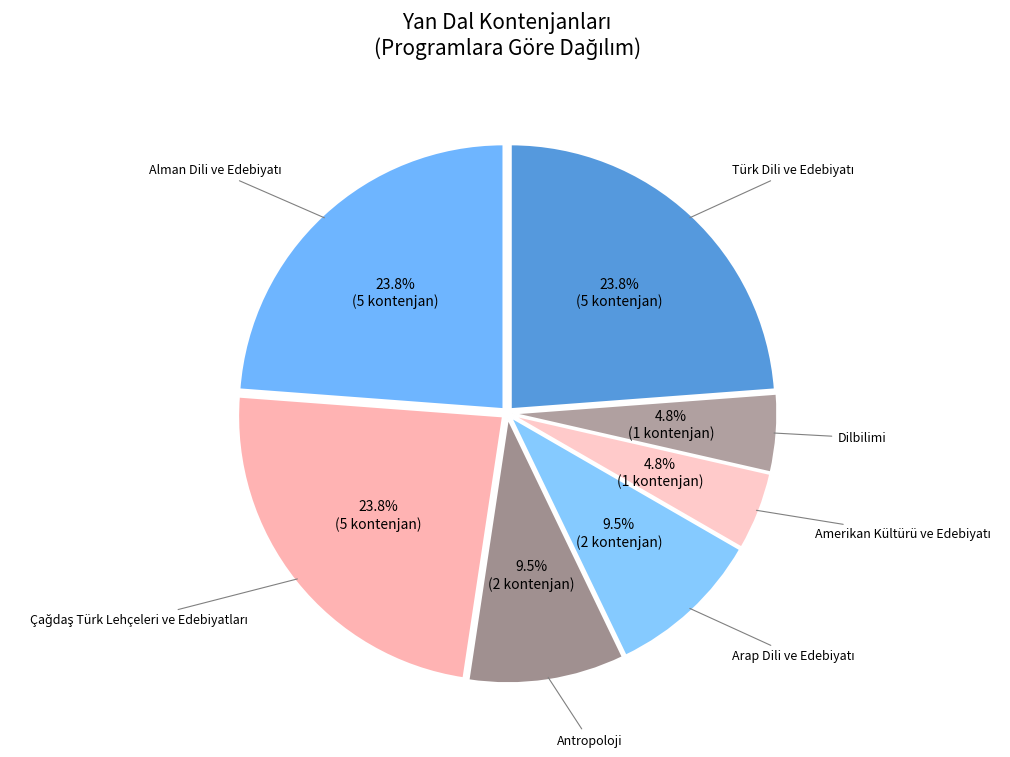

To the nearest percent, what is the difference between the largest and smallest slice percentages?

19%